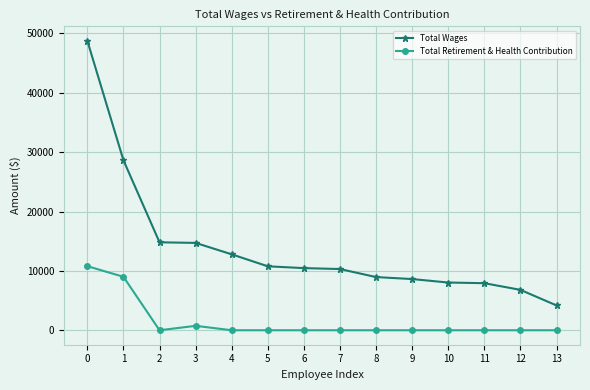

Count the number of categories in the chart.

14